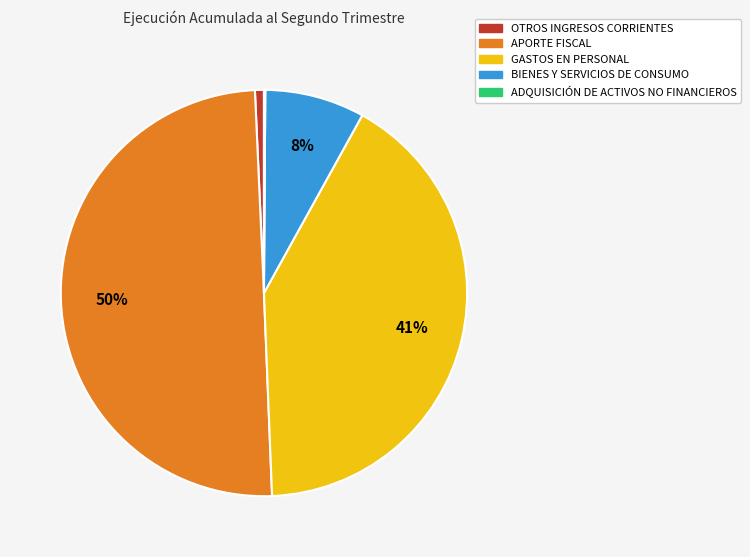

To the nearest percent, what is the average slice percentage?

20%